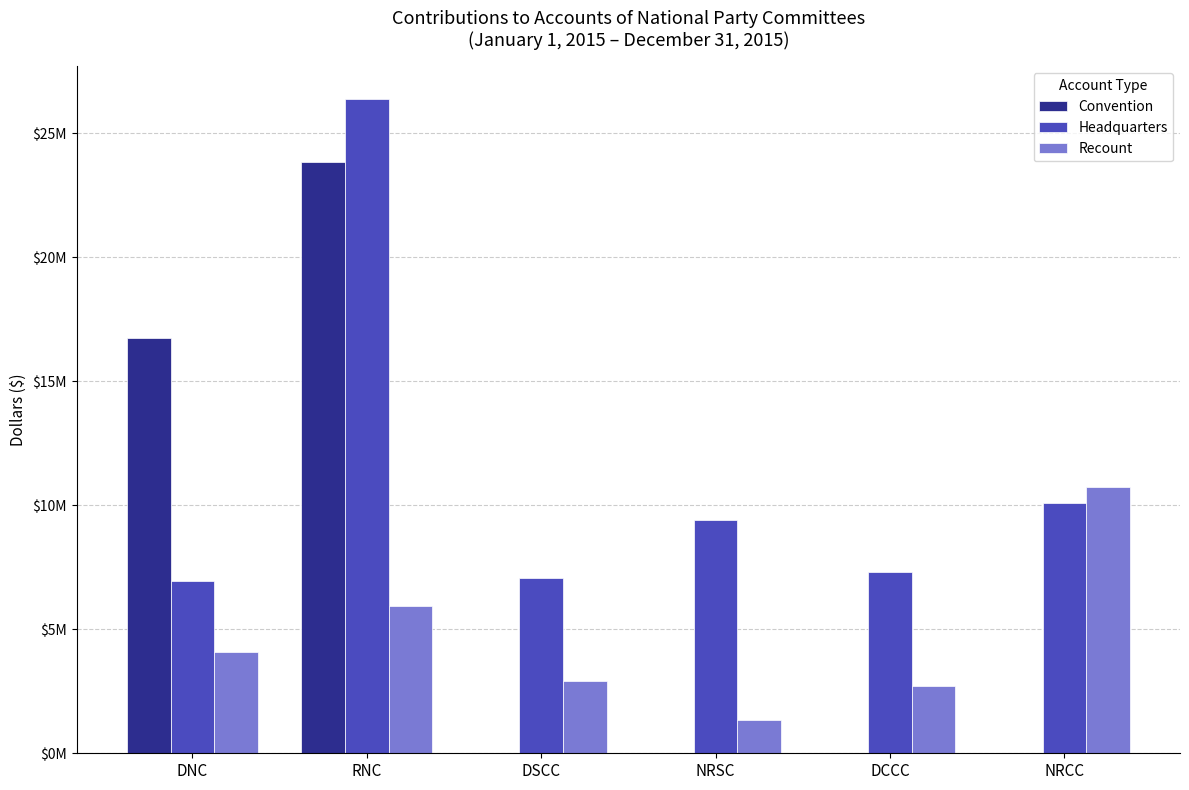

What are all the series names shown in the legend?

Convention, Headquarters, Recount